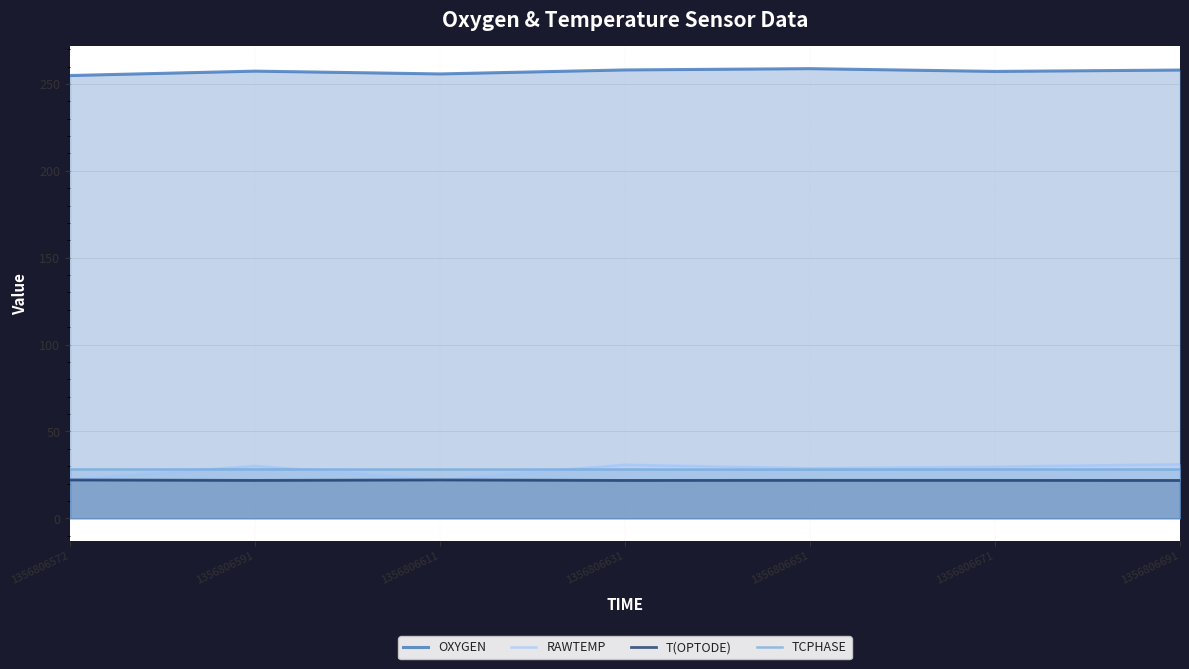

At which category is the sum across all series the highest?

1356806691